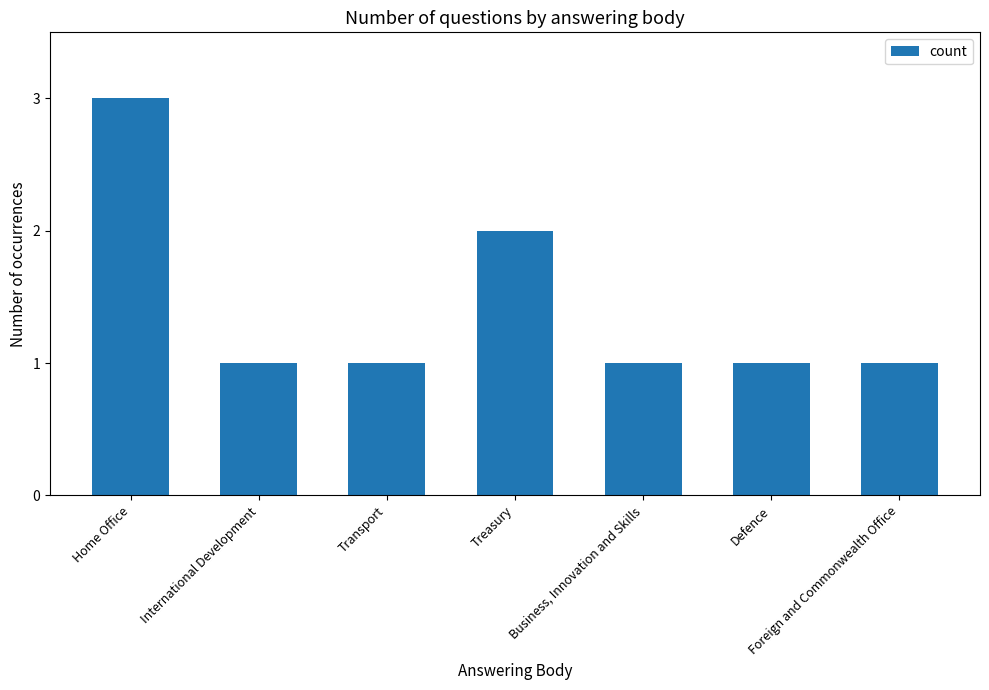

What is the smallest value displayed?

1